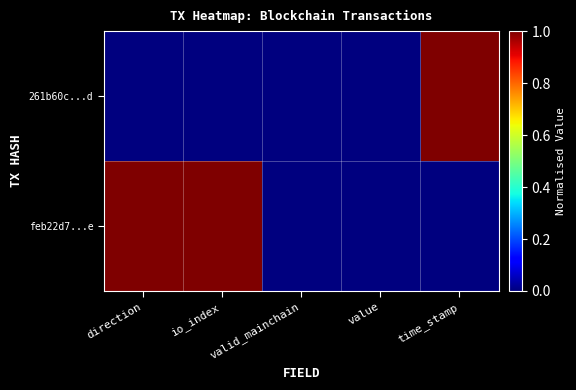

What is the greatest value displayed?

1